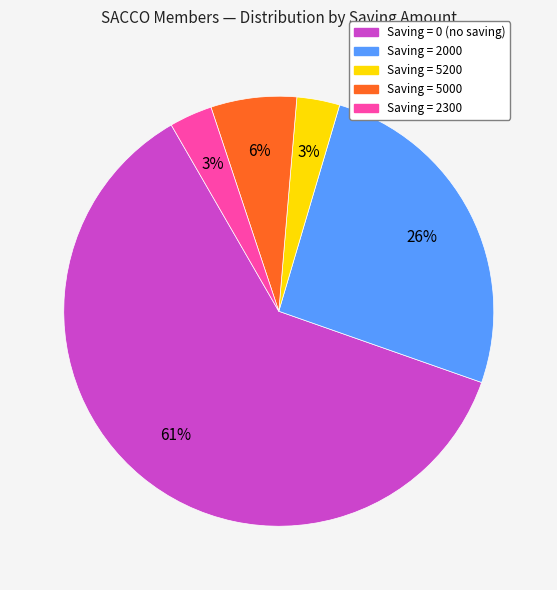

To the nearest percent, what is the average slice percentage?

20%